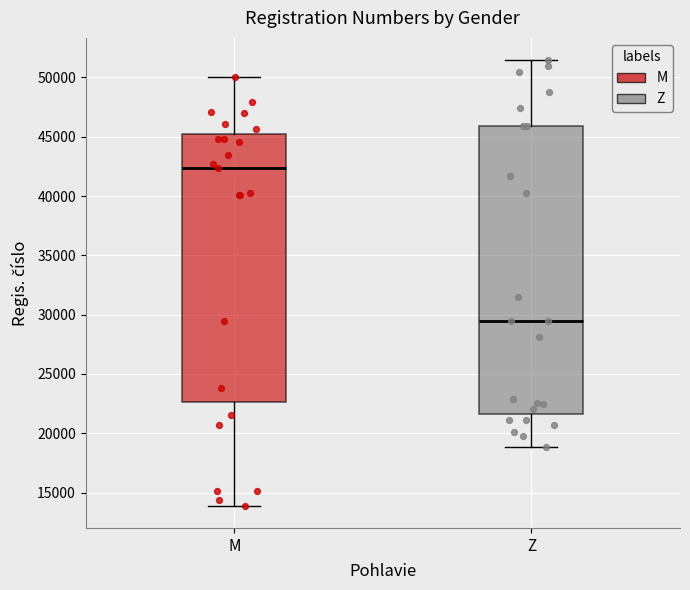

Reading left to right, read every box against the y-axis: the position of its median line, the range the box covers, and the ends of its whiskers. The values are not printed on the chart, so give them approximately, as read against the axis.

M: median 42500, box 22500 to 45000, whiskers 14000 to 50000
Z: median 29500, box 21500 to 46000, whiskers 19000 to 51500